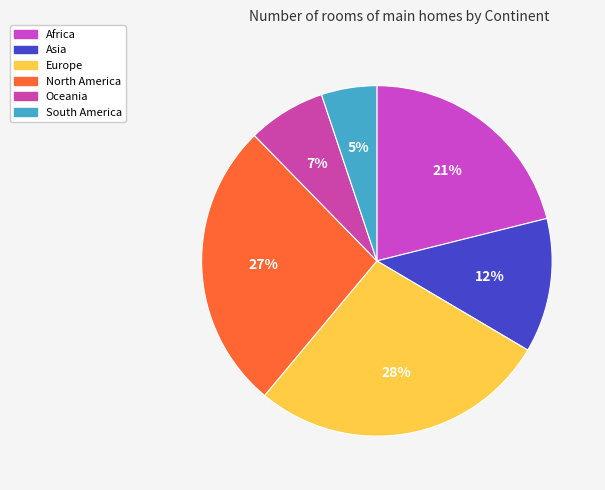

The Asia slice represents 12% of the pie. True or false?

True